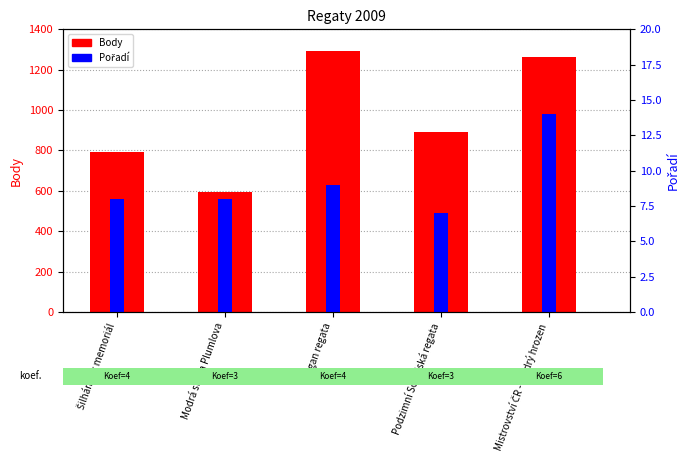

List the labels in order of value, largest first.

Gagan regata, Mistrovství ČR - Modrý hrozen, Podzimní Sokolská regata, Šilhánkův memoriál, Modrá stuha Plumlova